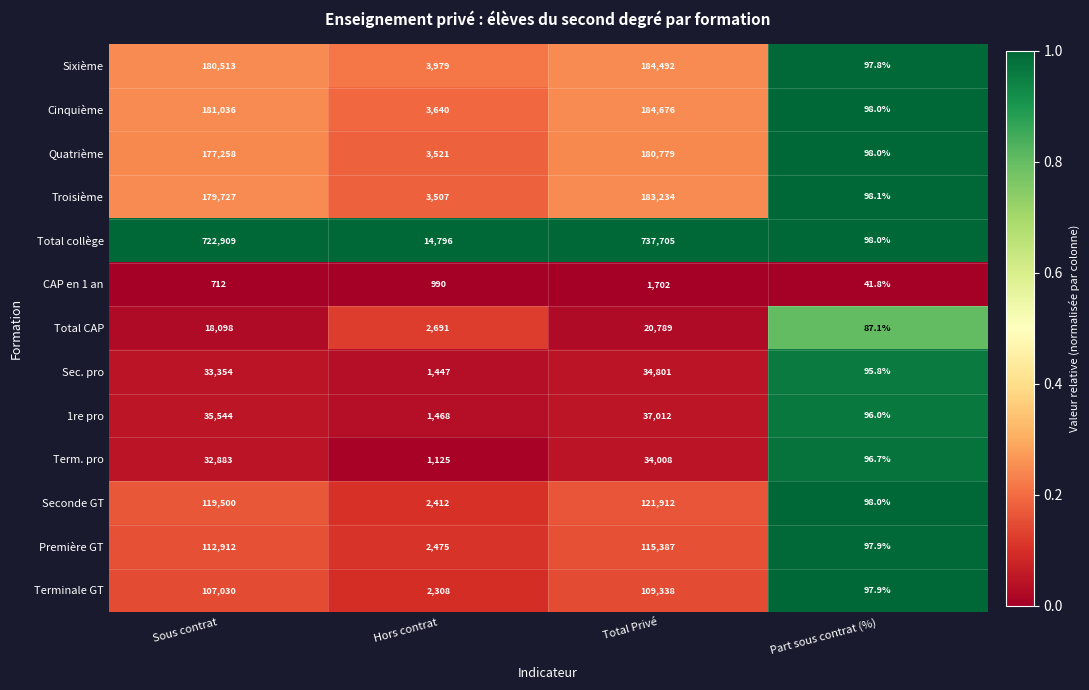

What is the minimum value shown in the chart?

41.8